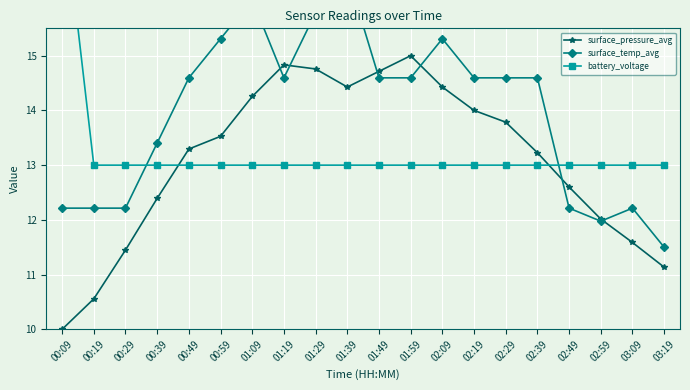

What is the average value of the surface_temp_avg series?

14.0